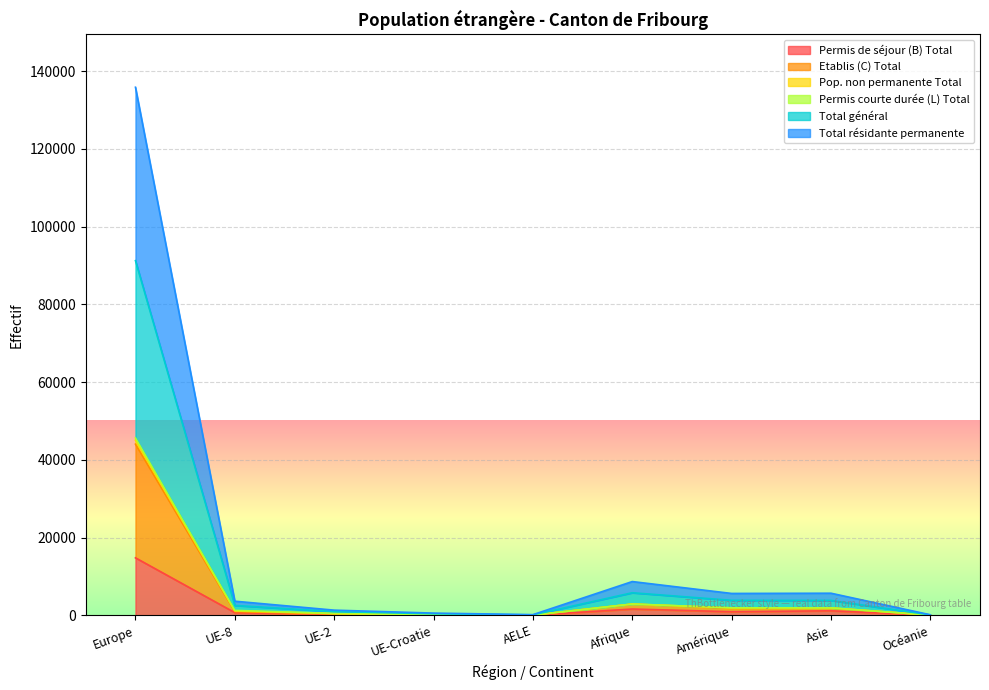

True or false: Permis de séjour (B) Total has a value of 169 at UE-8.

False